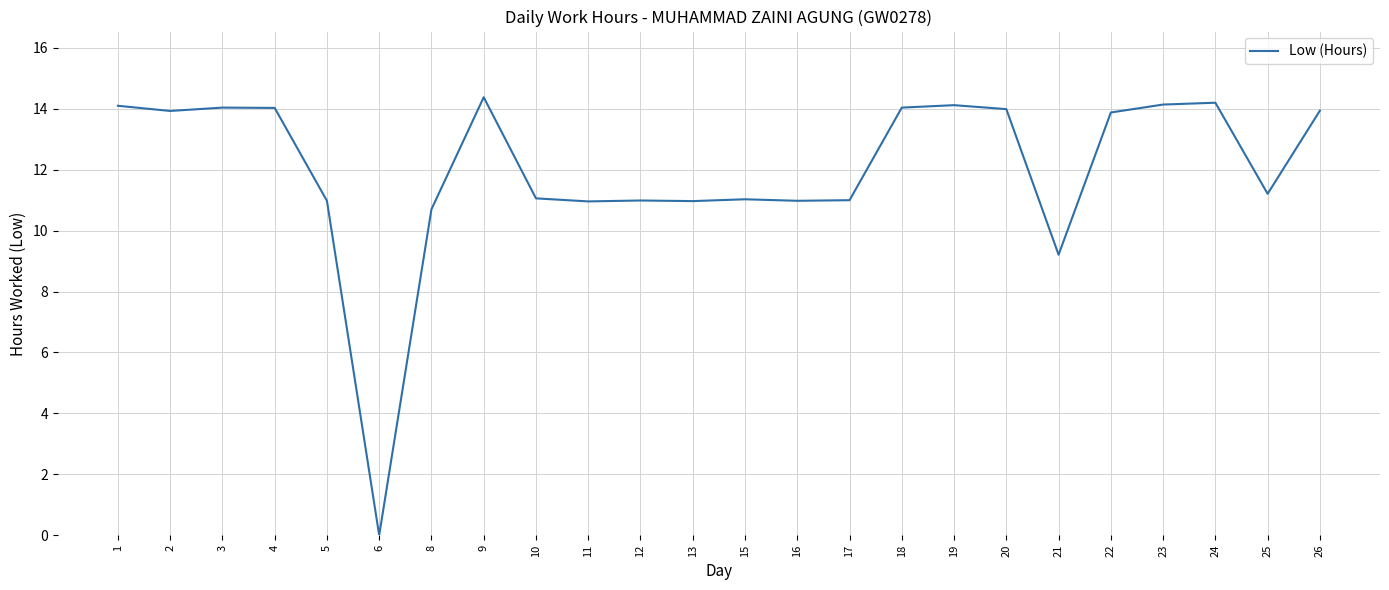

What is the maximum value shown in the chart?

14.4